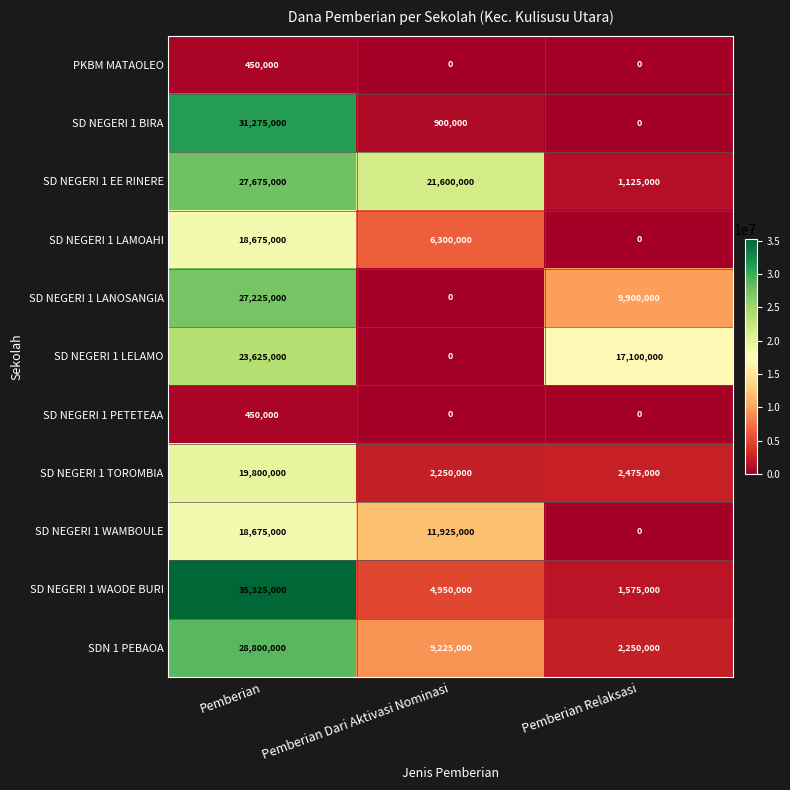

Which series has the largest total across all categories?

SD NEGERI 1 EE RINERE